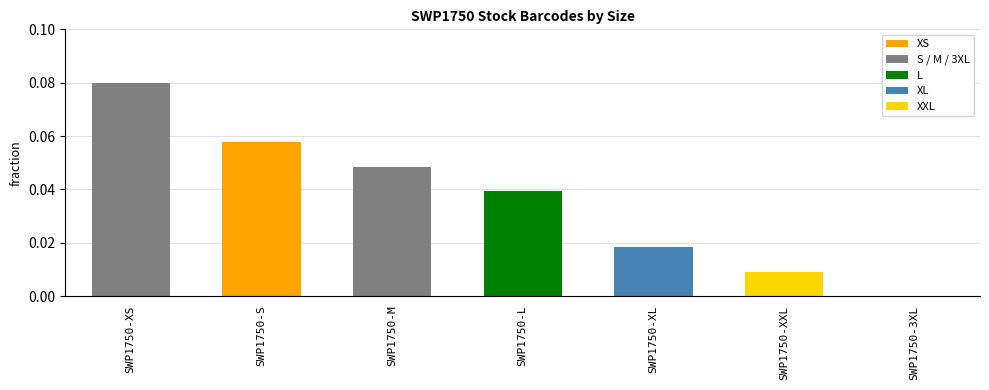

What is the sum of all values?

0.3